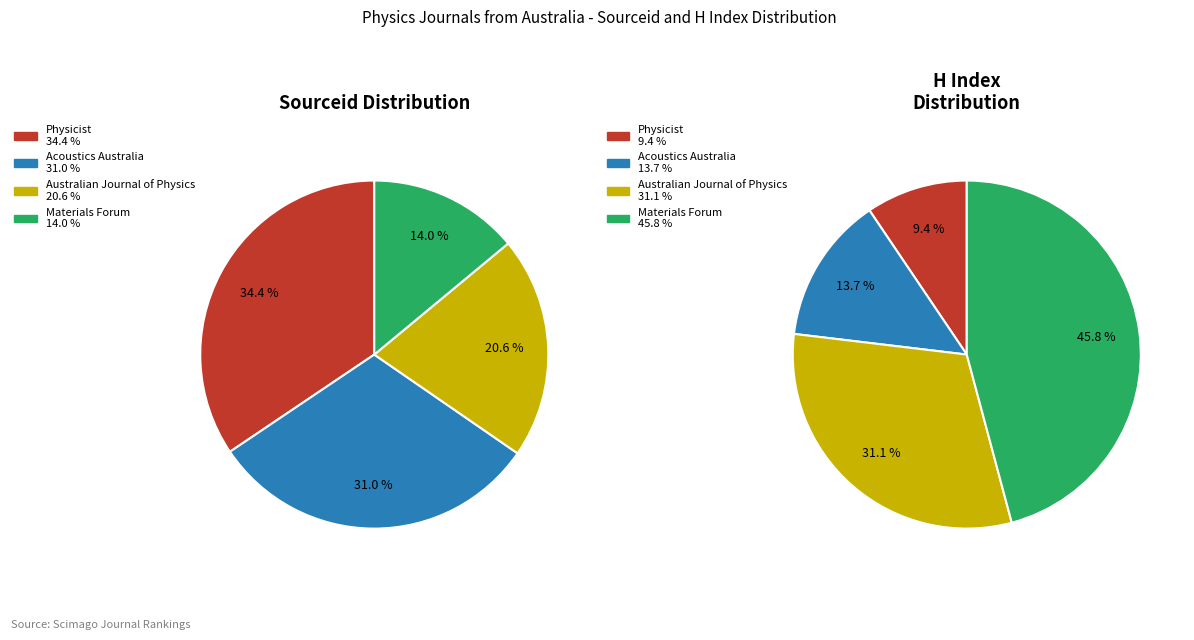

What percentage is the Physicist slice, to the nearest percent?

34%